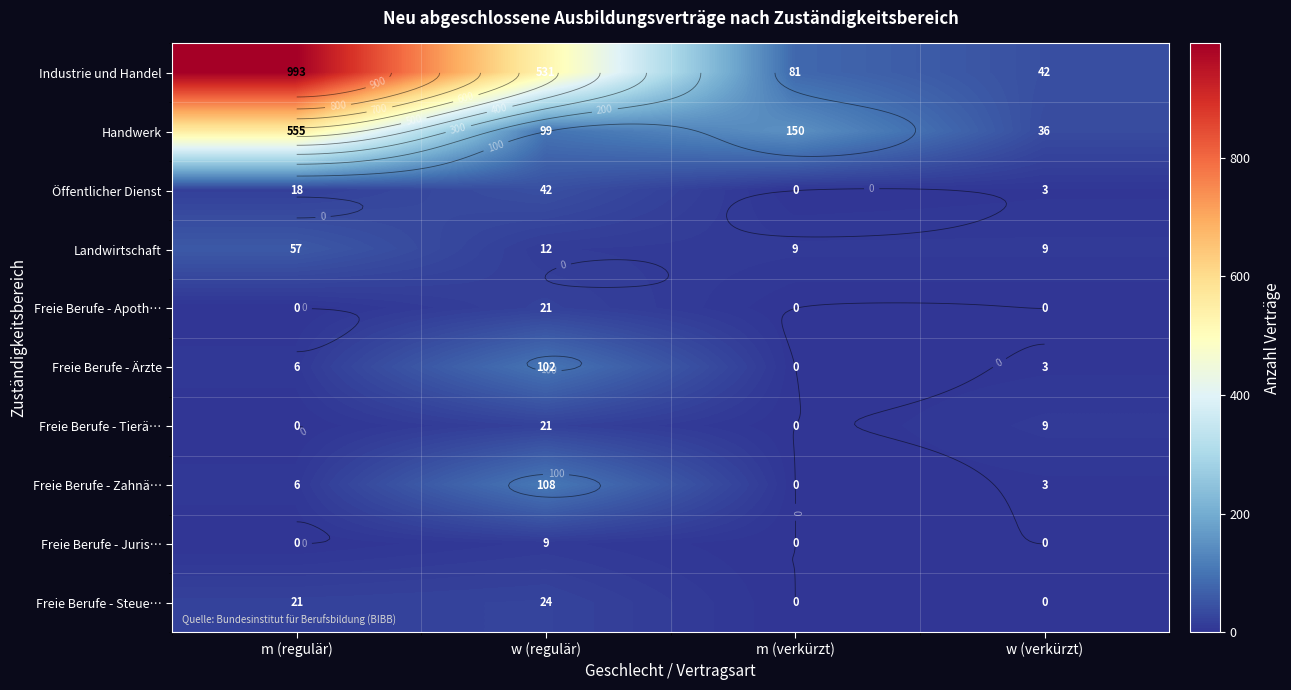

Rank the categories by Freie Berufe - Steue… value from lowest to highest.

m (verkürzt), w (verkürzt), m (regulär), w (regulär)